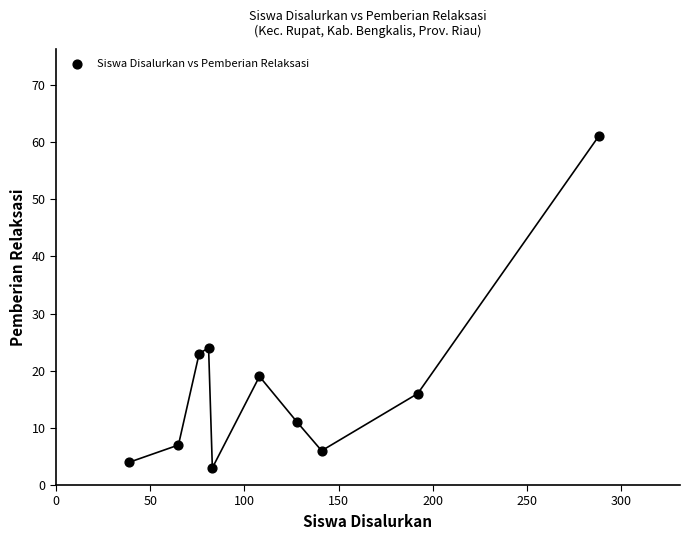

What is the average Y value?

17